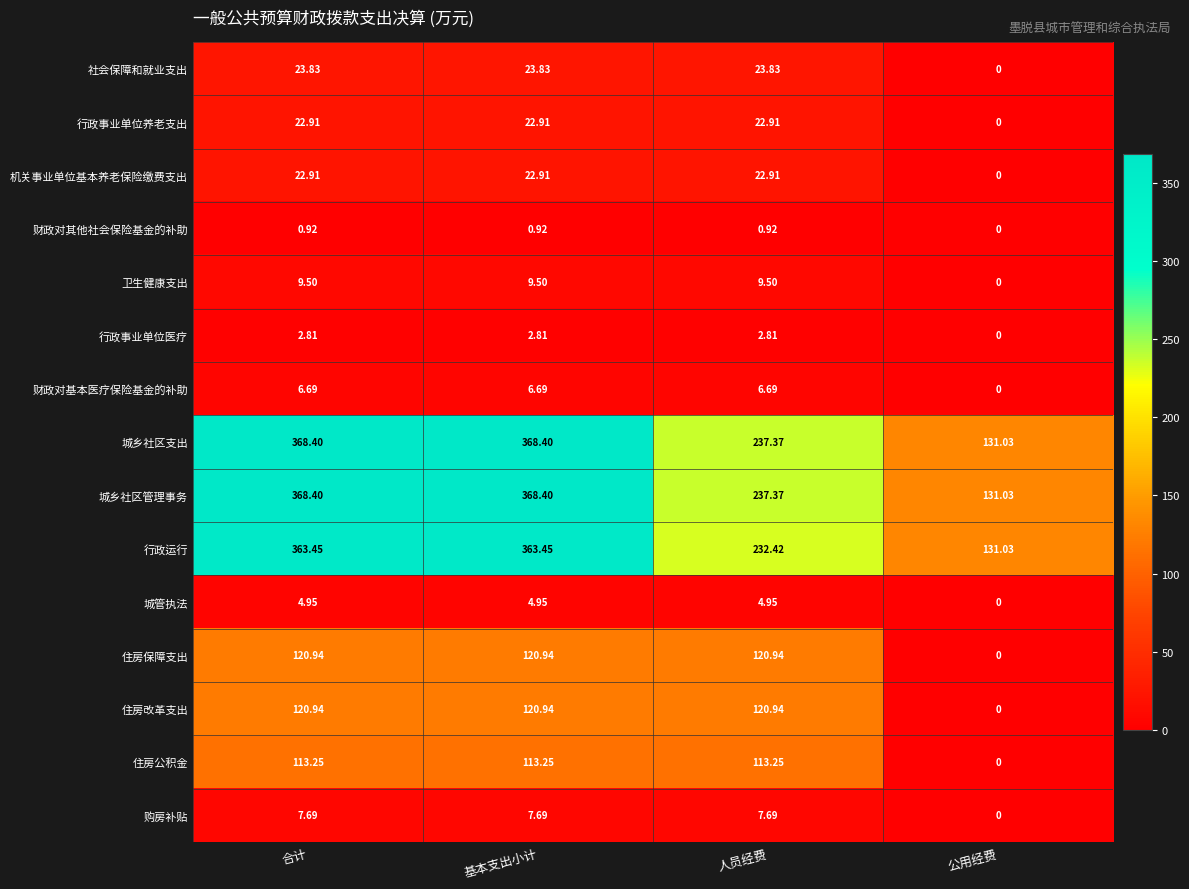

At which label is 行政事业单位养老支出 closest to 11?

公用经费